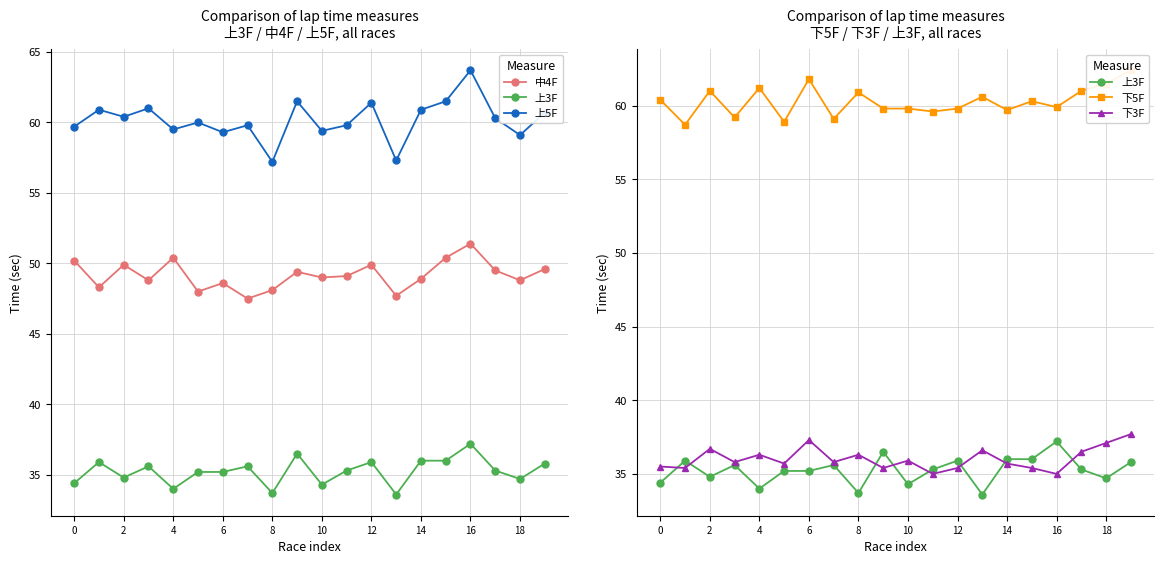

Which series has the largest range (max minus min)?

上5F